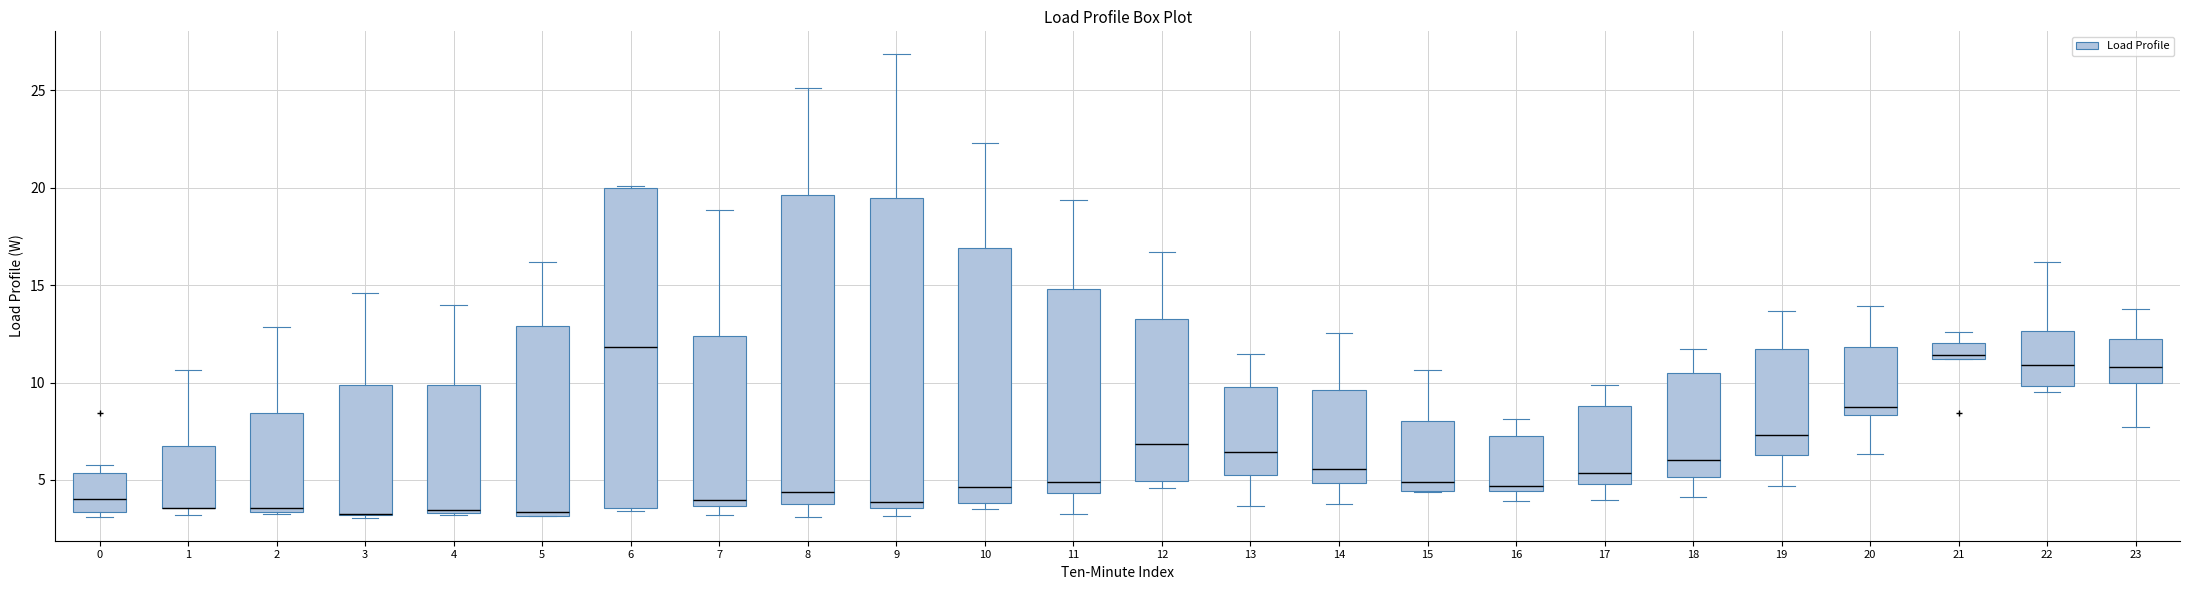

Comparing the boxes themselves (not the whiskers), which one is the tallest?

6